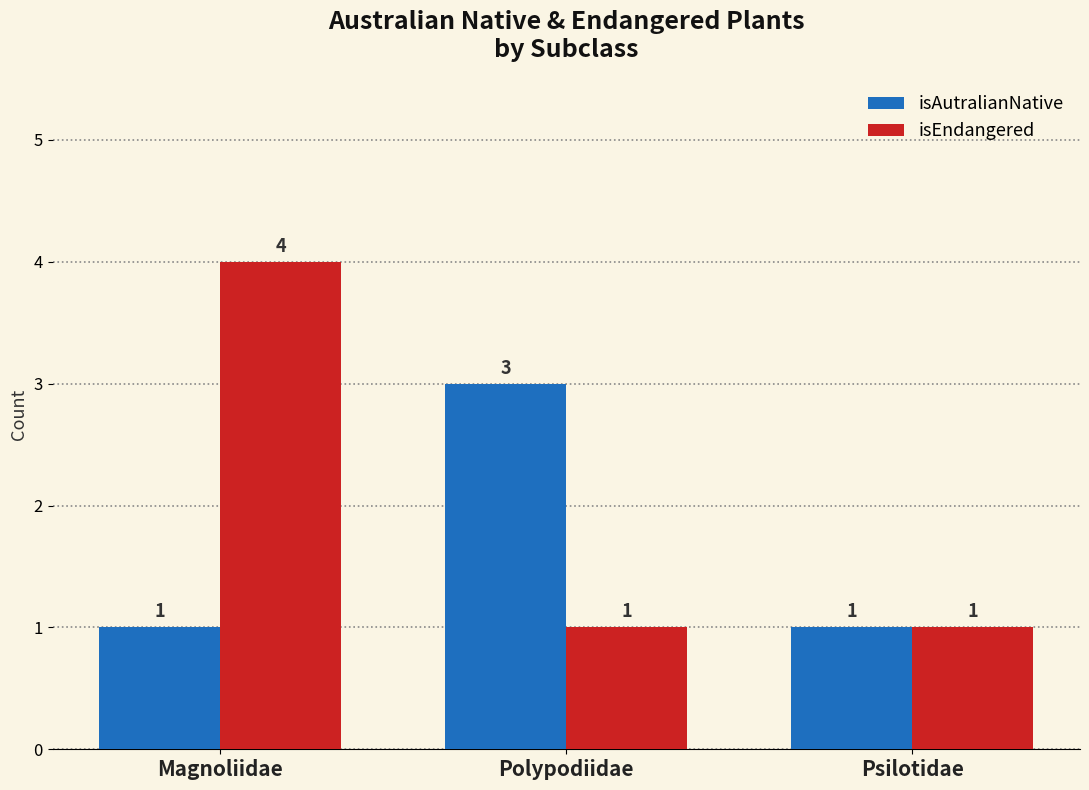

Reading left to right, transcribe all the data shown in this chart.

isAutralianNative: 1	3	1
isEndangered: 4	1	1